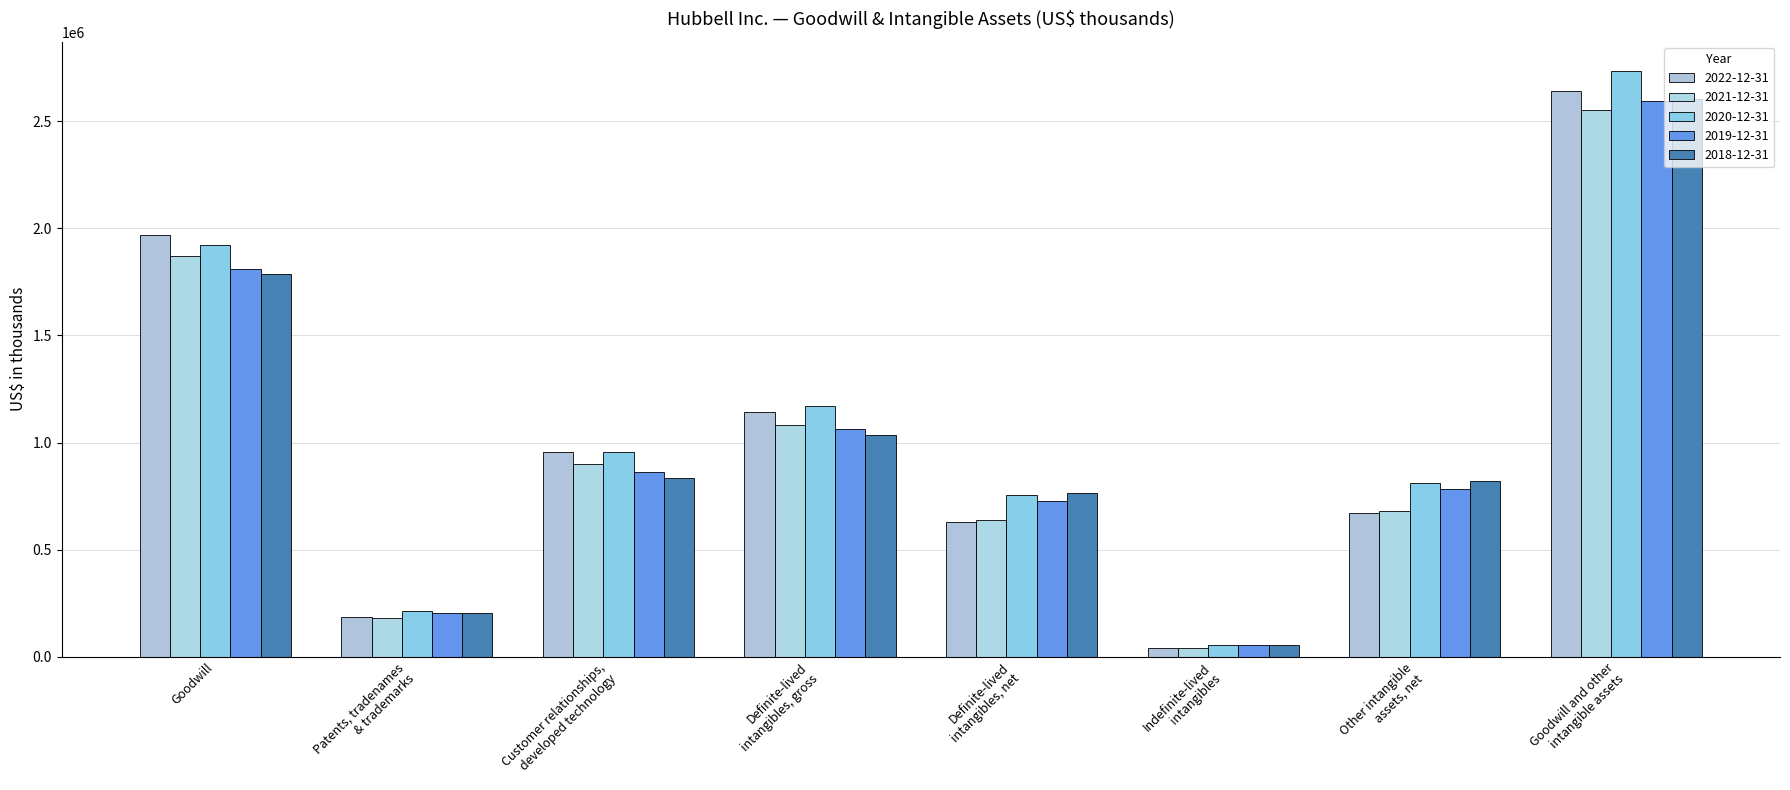

What is the minimum value shown in the chart?

40200